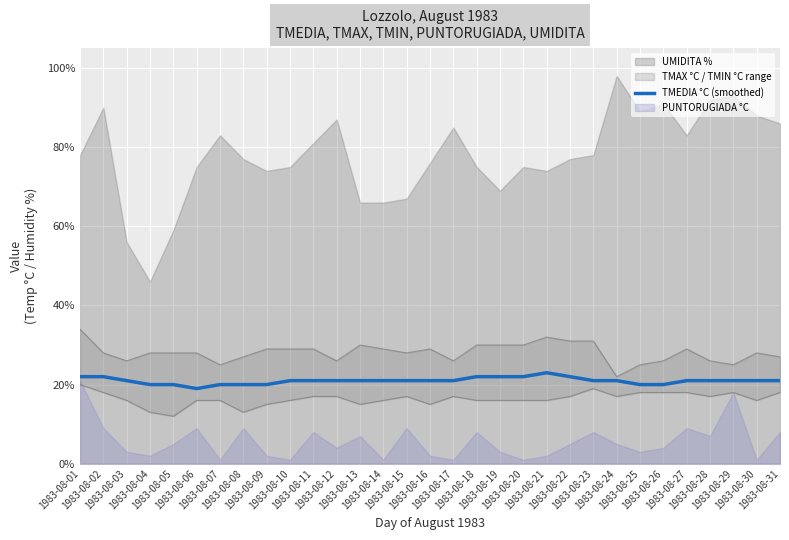

How many values are below 21?

8